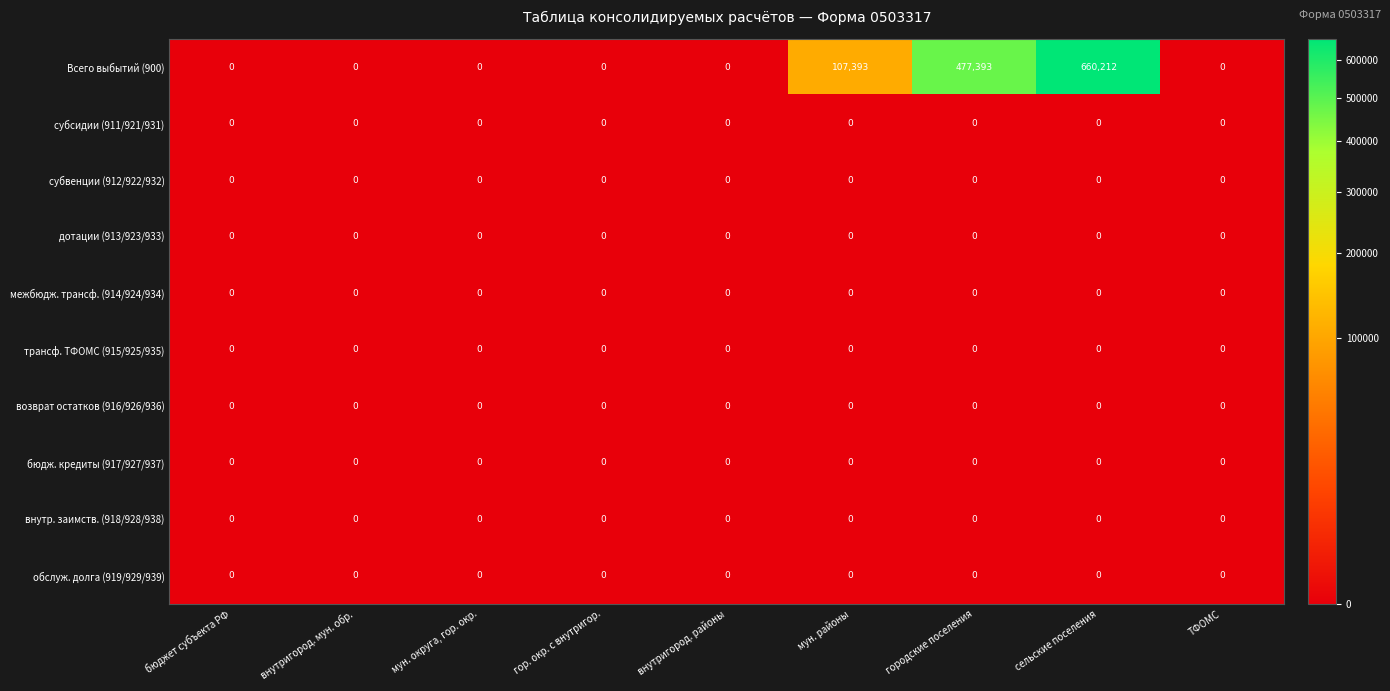

Which series has the largest total across all categories?

Всего выбытий (900)